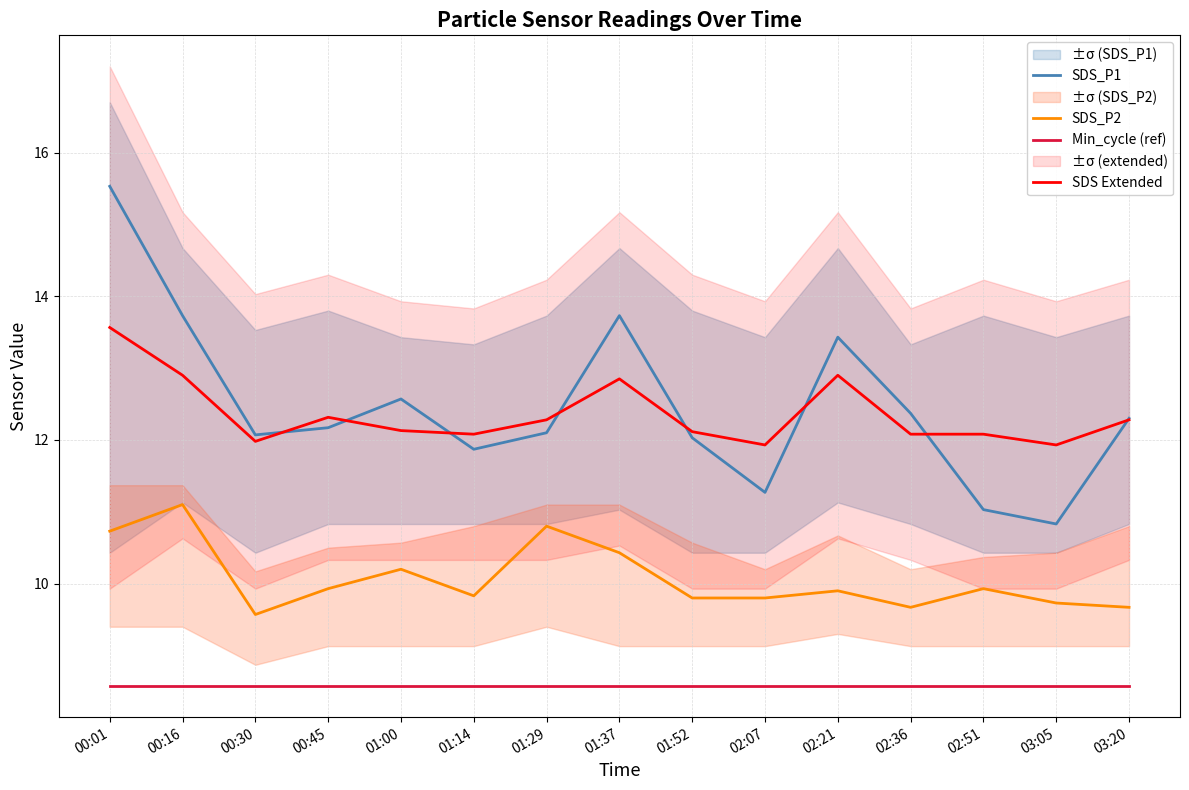

What is the sum of the SDS_P2 values at 00:16 and 02:07?

20.9